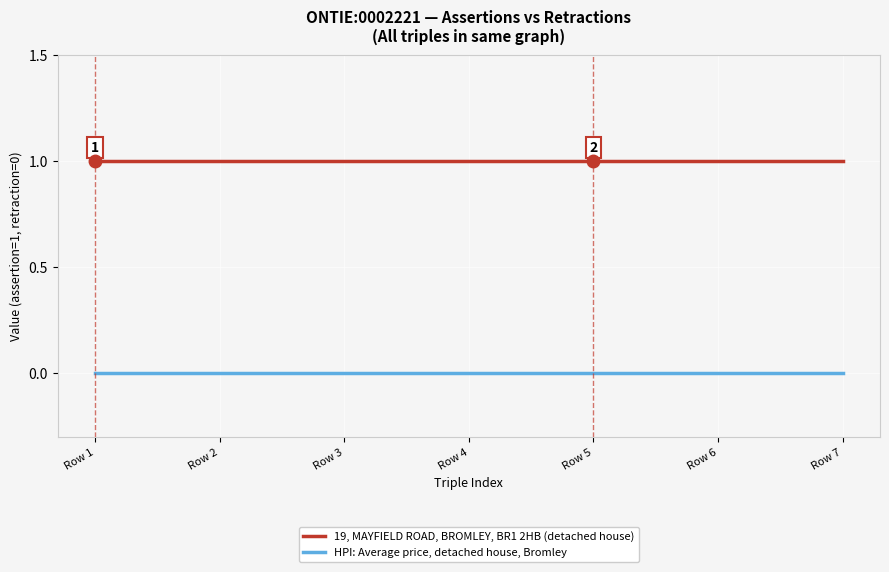

At how many categories does at least one series exceed 0?

7